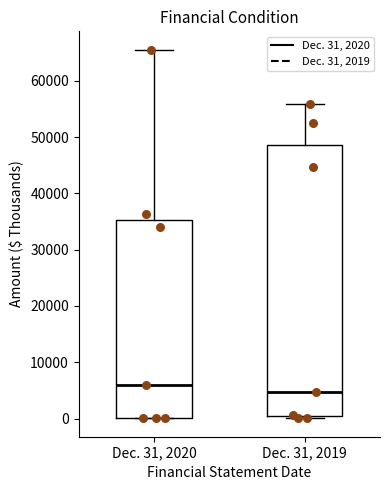

Which box's median line is the lowest?

Dec. 31, 2019